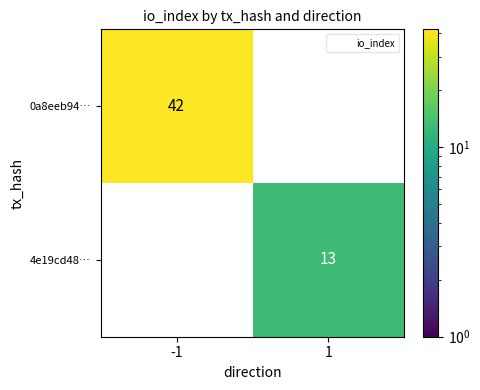

How many series are shown in this chart?

2